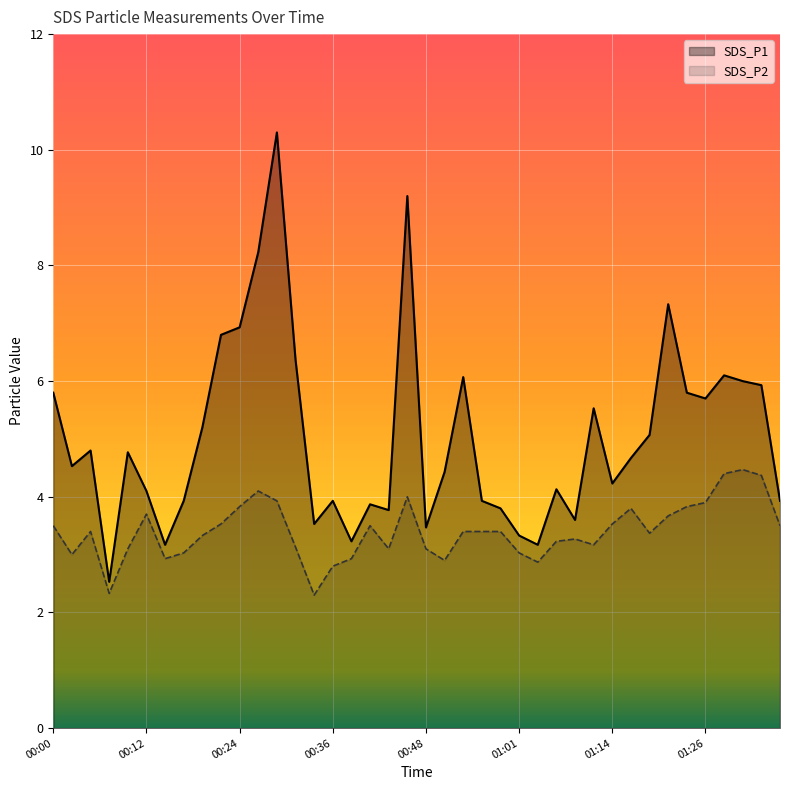

What is the difference between the maximum and minimum values in the SDS_P1 series?

7.8